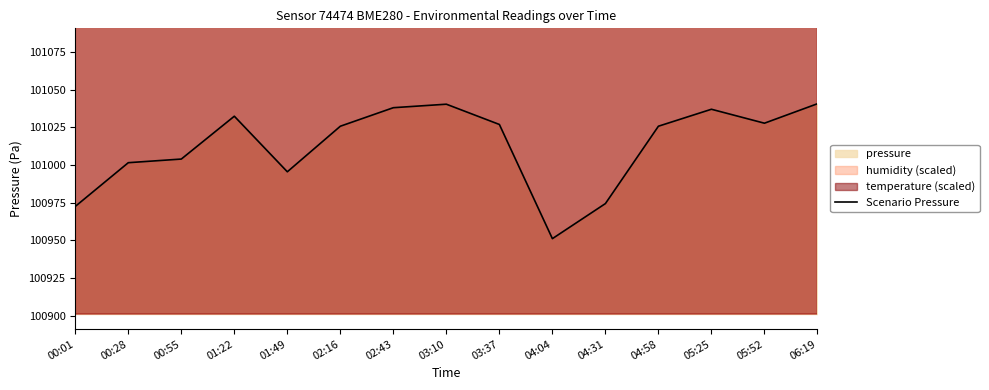

Reading left to right, transcribe all the data shown in this chart.

100972.6	101001.6	101004.0	101032.4	100995.6	101025.8	101038.1	101040.4	101026.9	100951.2	100974.5	101025.8	101037.0	101027.8	101040.7